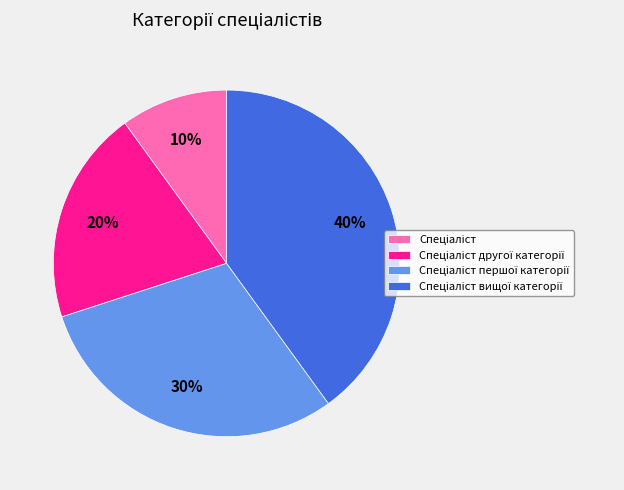

Is there a majority slice in this chart?

No